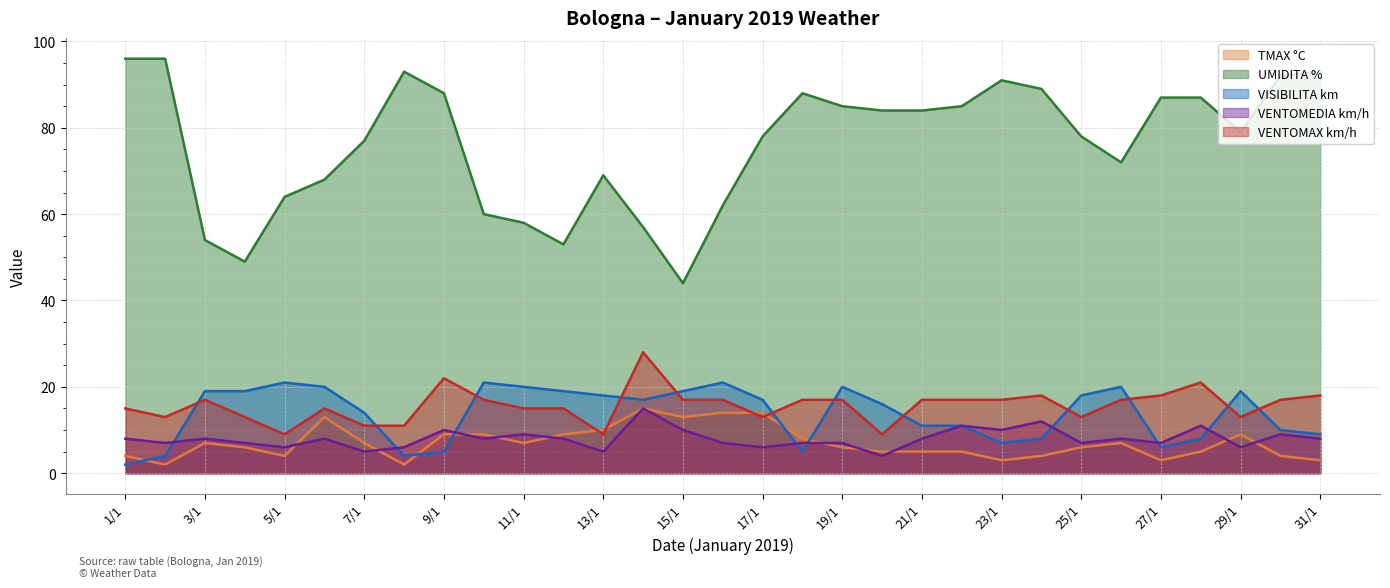

Which has a higher value, 31/1 or 29/1?

29/1